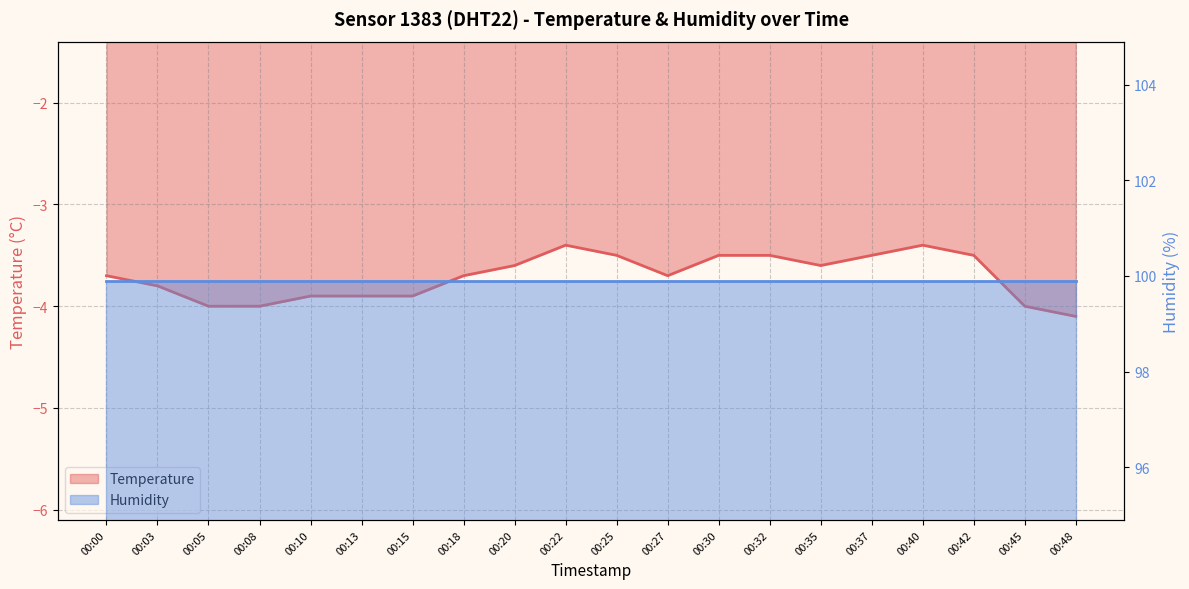

True or false: there are more than 2 points higher than both neighbors.

False